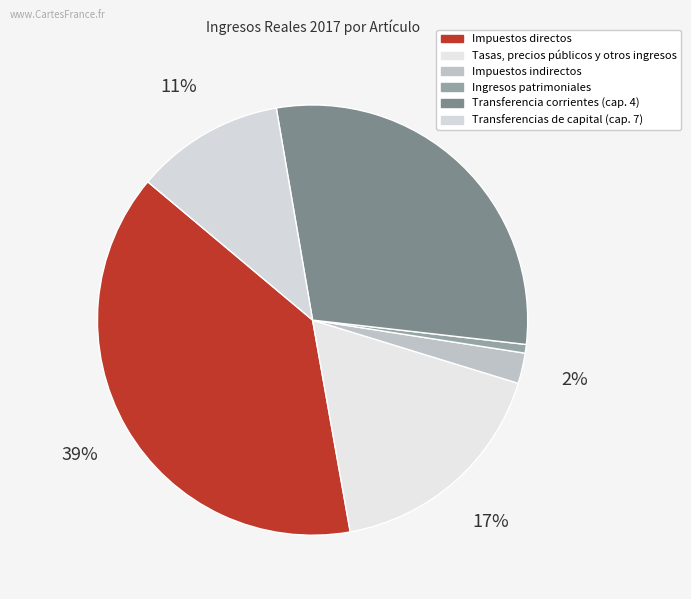

To the nearest percent, what percentage of the pie is Tasas, precios públicos y otros ingresos?

17%